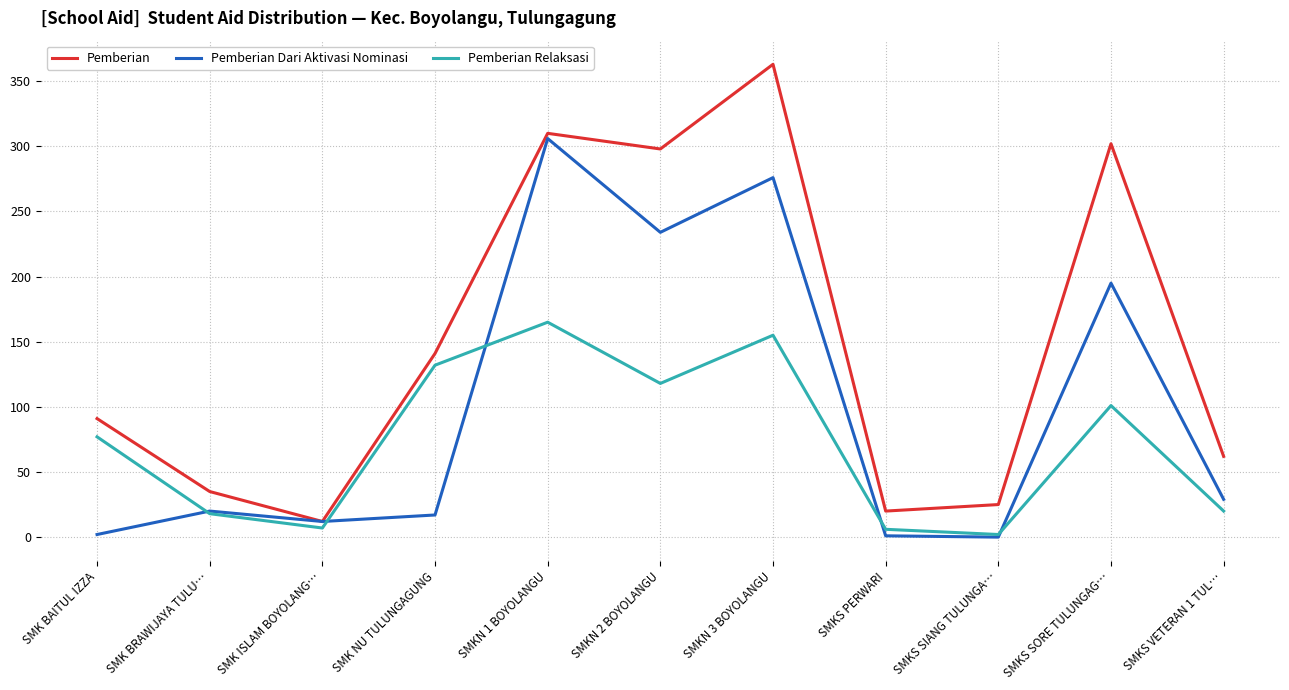

What are all the series names shown in the legend?

Pemberian, Pemberian Dari Aktivasi Nominasi, Pemberian Relaksasi